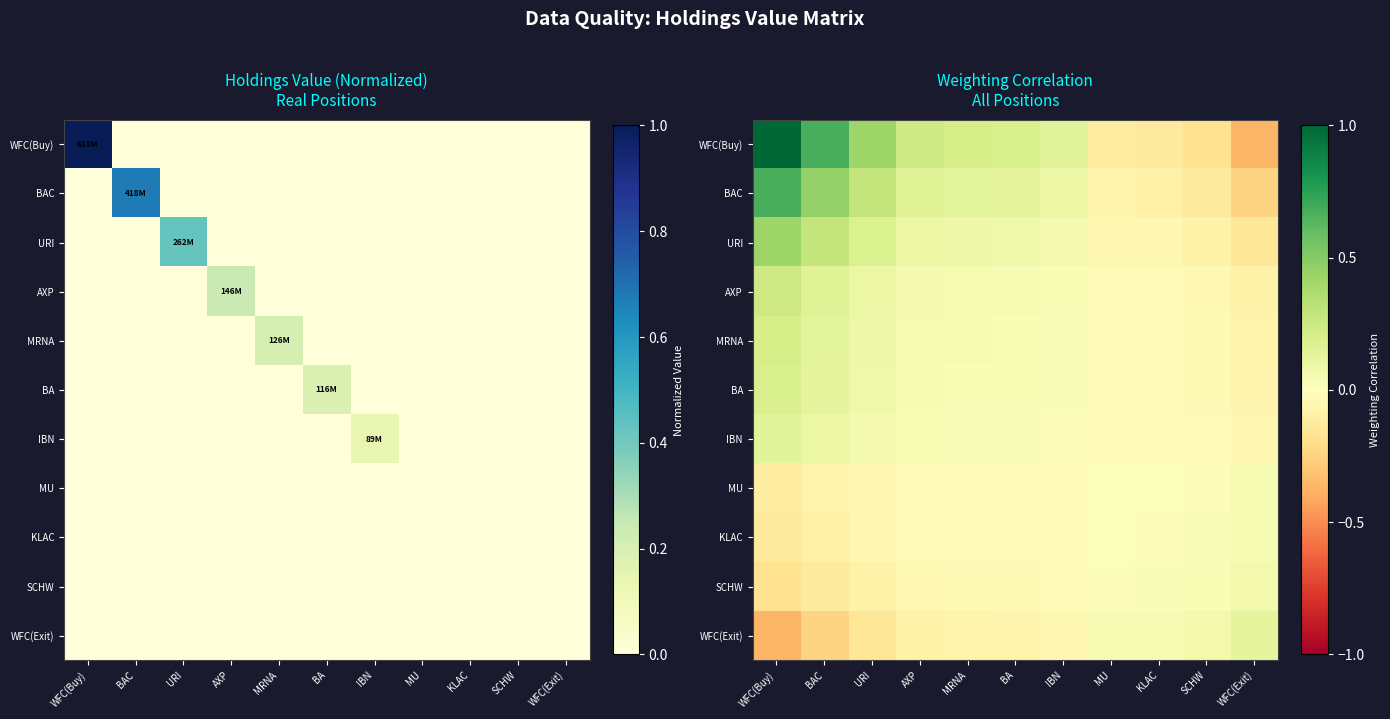

What value does the WFC(Buy) series have at IBN?

0.1